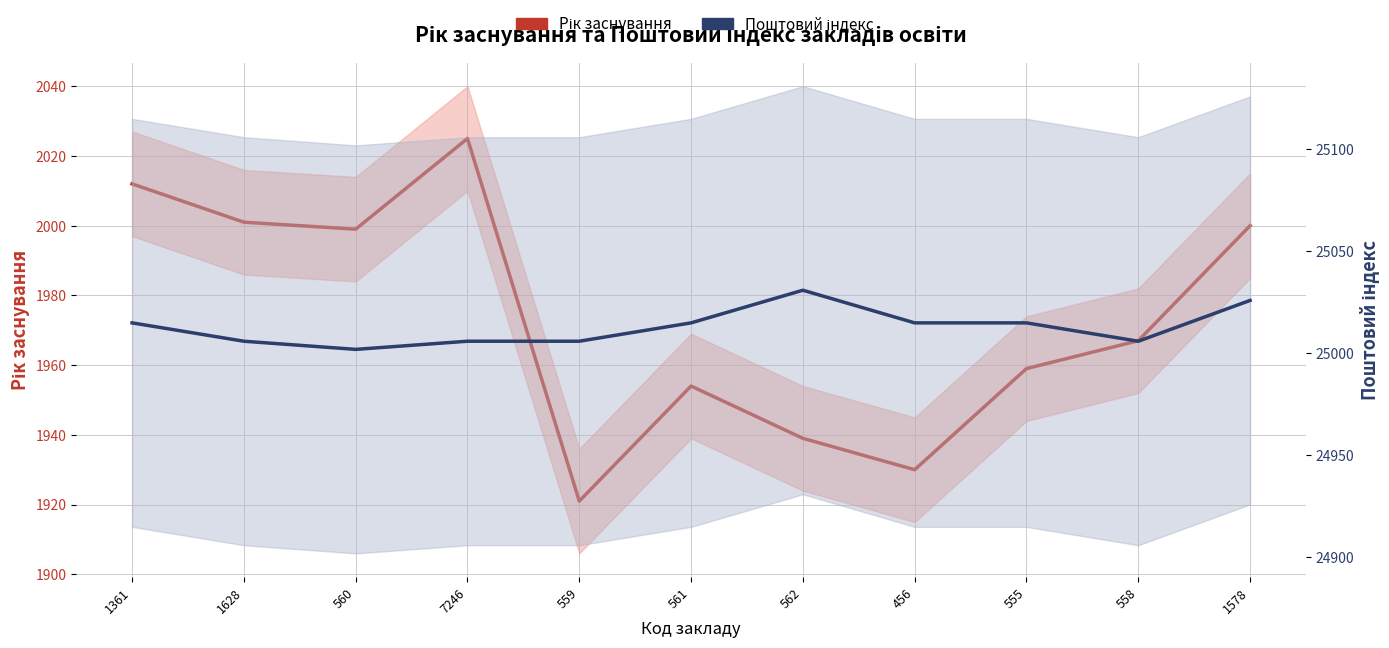

Reading left to right, transcribe all the data shown in this chart.

Рік заснування: 2012	2001	1999	2025	1921	1954	1939	1930	1959	1967	2000
Поштовий індекс: 25015	25006	25002	25006	25006	25015	25031	25015	25015	25006	25026